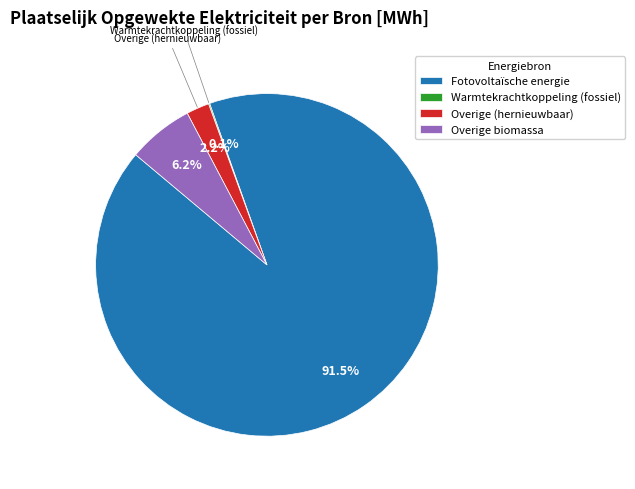

What percentage is NOT represented by Fotovoltaïsche energie?

8.5%